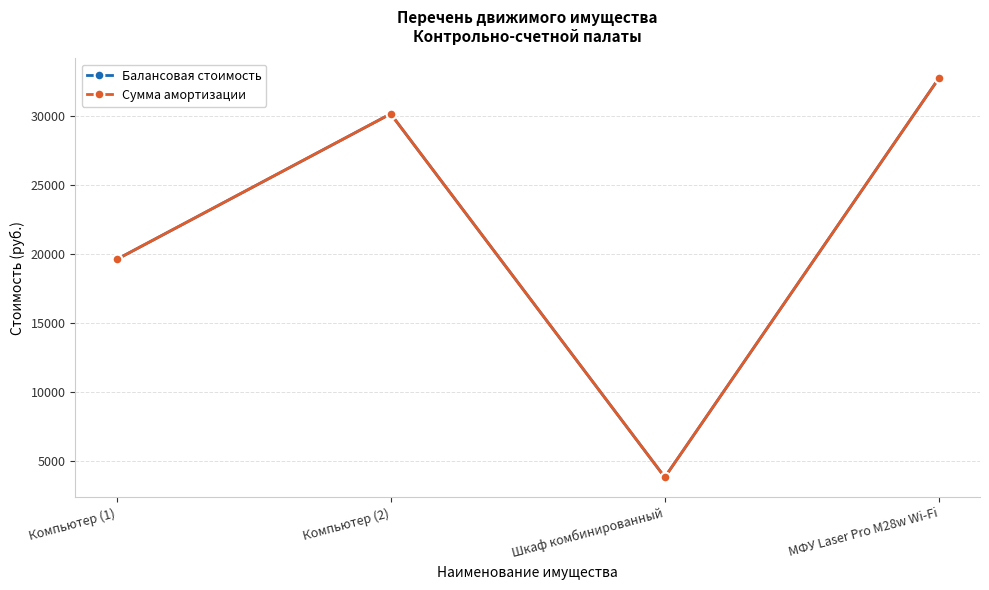

True or false: Сумма амортизации and Балансовая стоимость intersect in this chart.

False